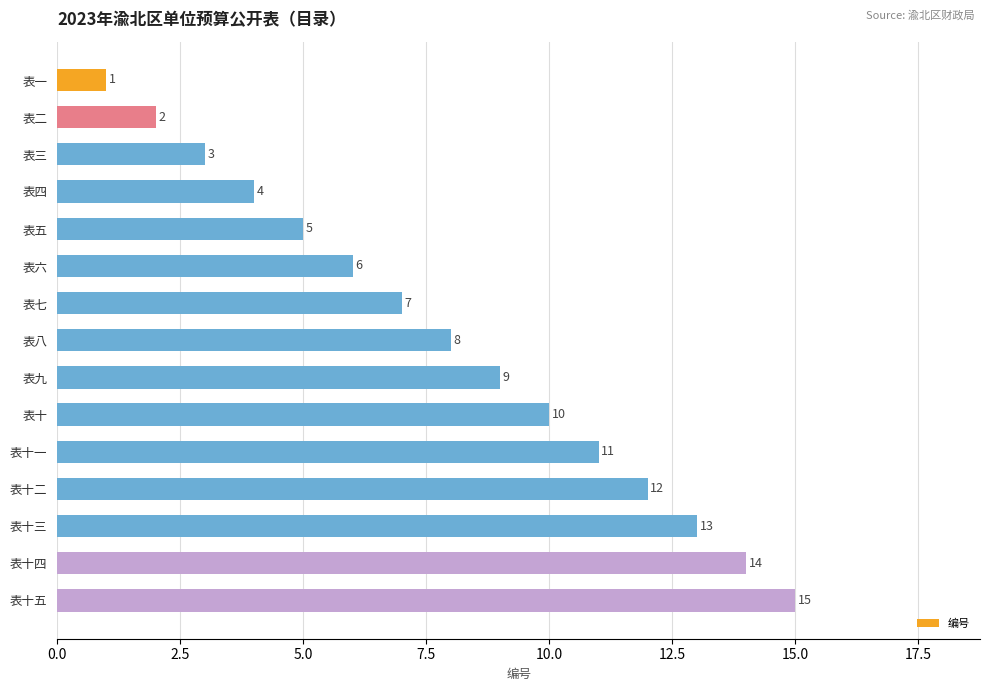

What is the label of the 7th bar from the top?

表七